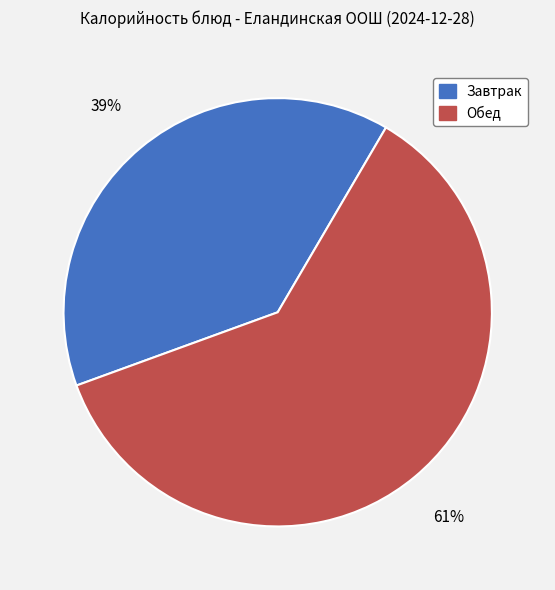

To the nearest percent, what is the difference between the largest and smallest slice percentages?

22%